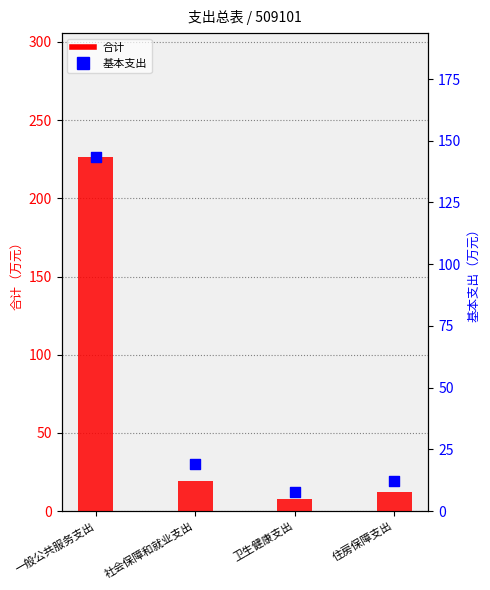

At which category is the sum across all series the highest?

一般公共服务支出